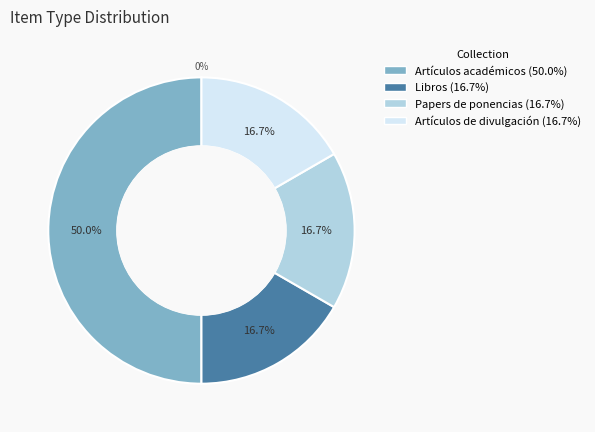

To the nearest percent, what is the difference between the largest and smallest slice percentages?

33%